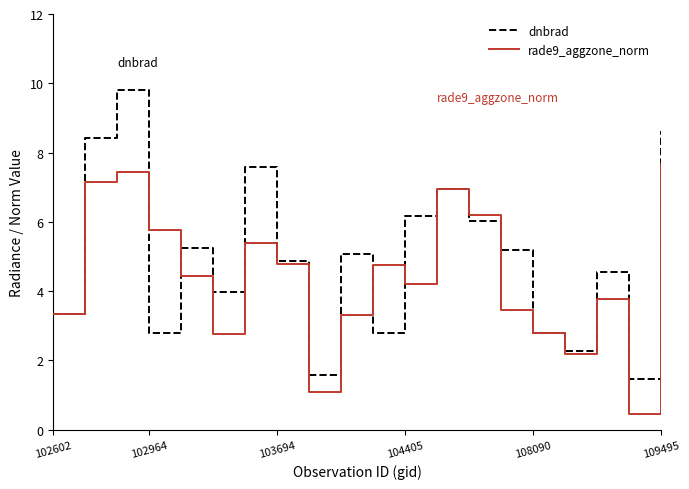

What are all the series names shown in the legend?

dnbrad, rade9_aggzone_norm